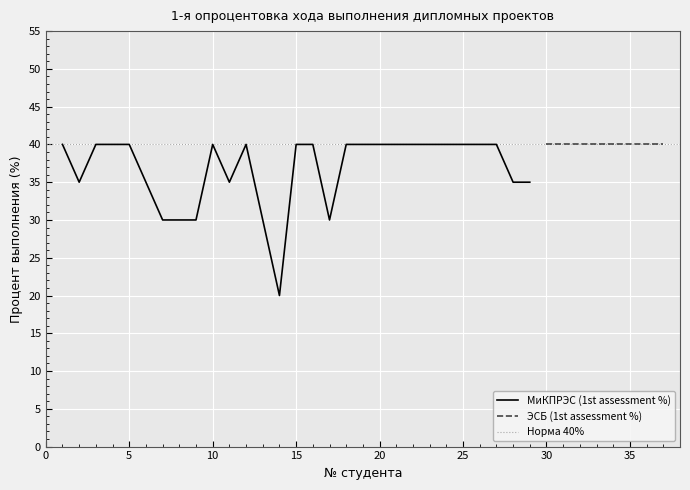

How many interior local peaks (higher than both neighbors) does the data have?

2